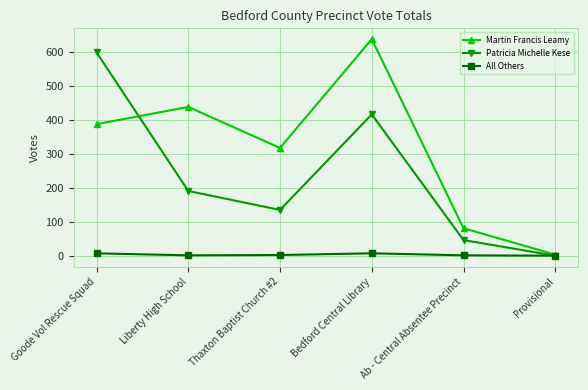

What is the highest value of the Martin Francis Leamy series?

639